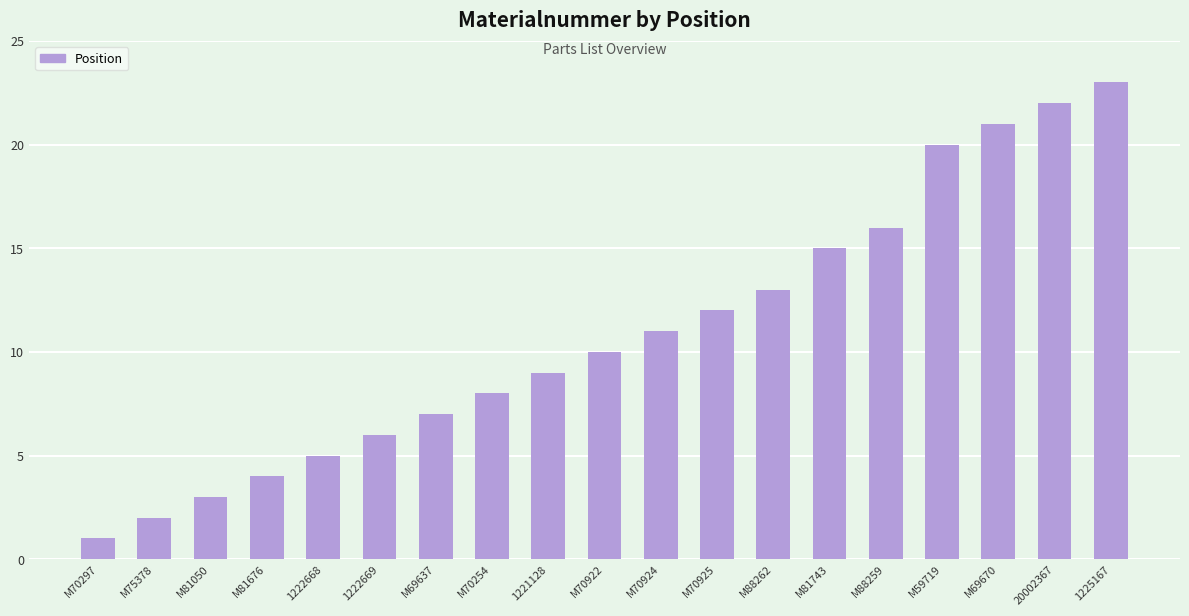

Reading right to left, transcribe all the data shown in this chart.

23	22	21	20	16	15	13	12	11	10	9	8	7	6	5	4	3	2	1